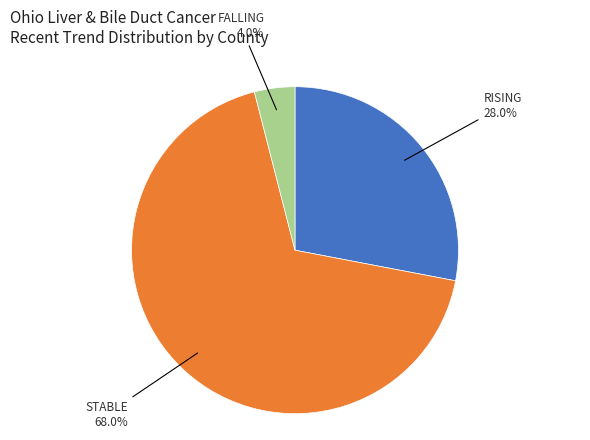

Is there a majority slice in this chart?

Yes